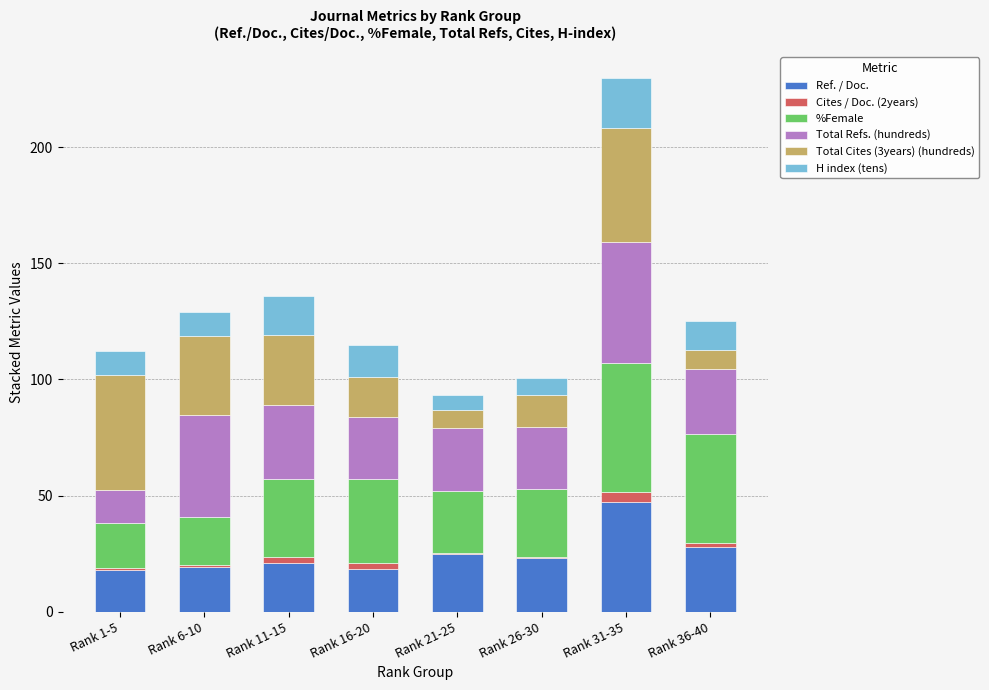

True or false: Ref. / Doc. has a value of 23.1 at Rank 26-30.

True